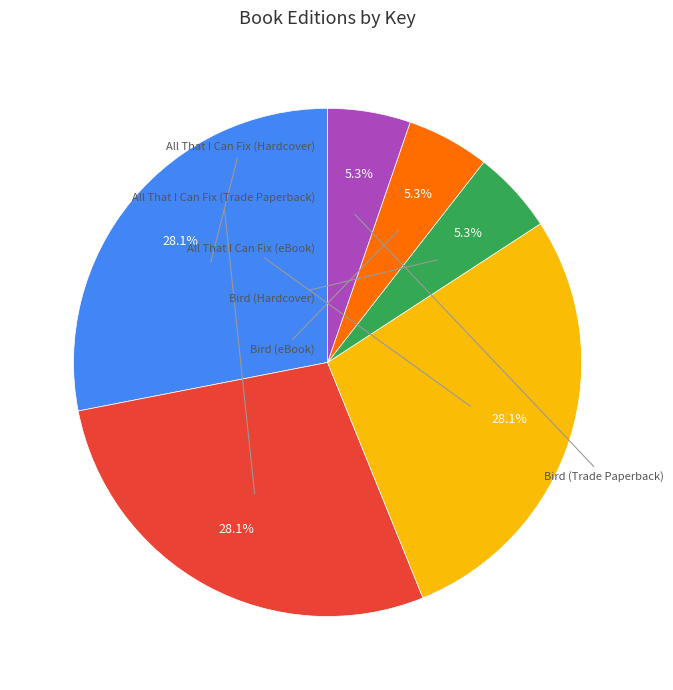

Is there any slice that represents more than half of the pie?

No